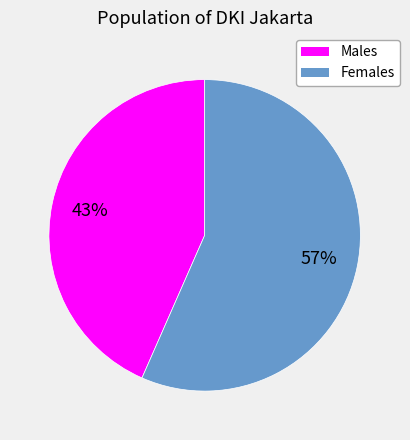

To the nearest percent, what is the average slice percentage?

50%